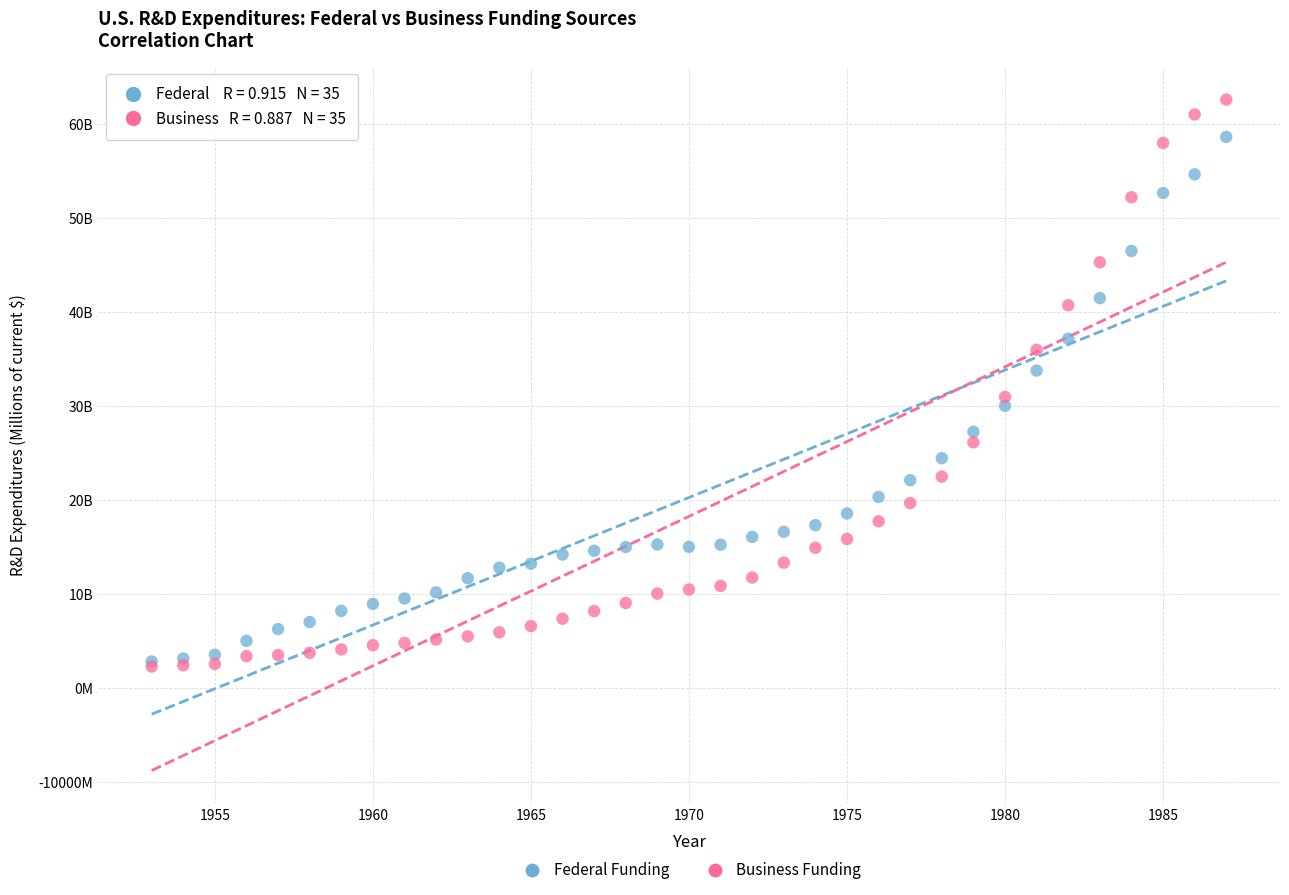

Which series has the largest Y range (max minus min)?

Business Funding